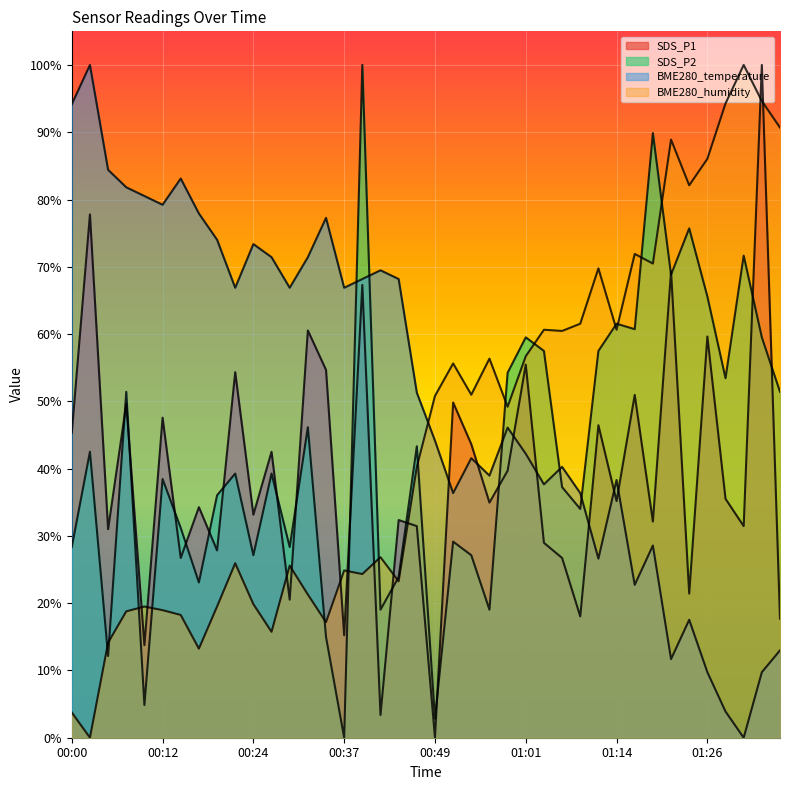

Rank the series by their average value, from lowest to highest.

SDS_P1, SDS_P2, BME280_humidity, BME280_temperature